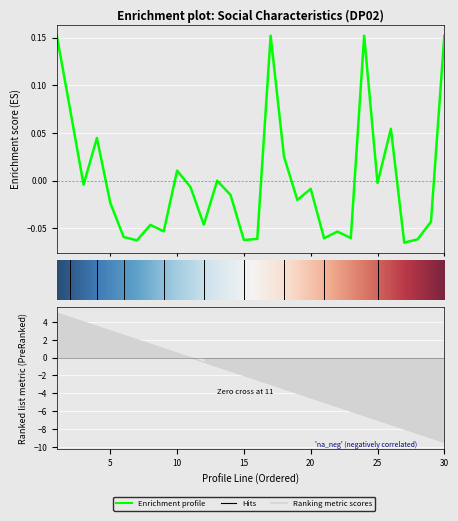

Where is the first local maximum for pcest?

4.0